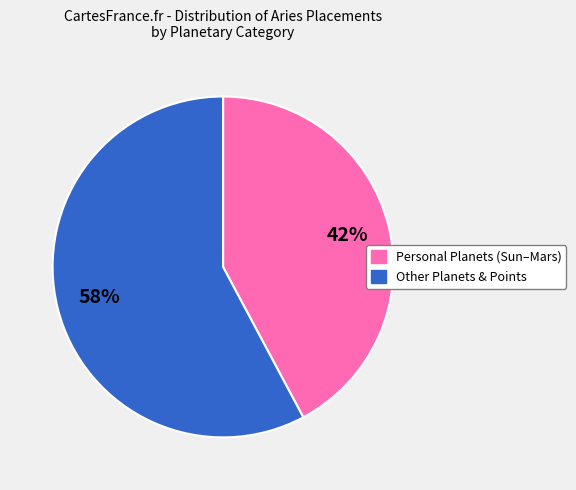

Does any single category account for the majority?

Yes